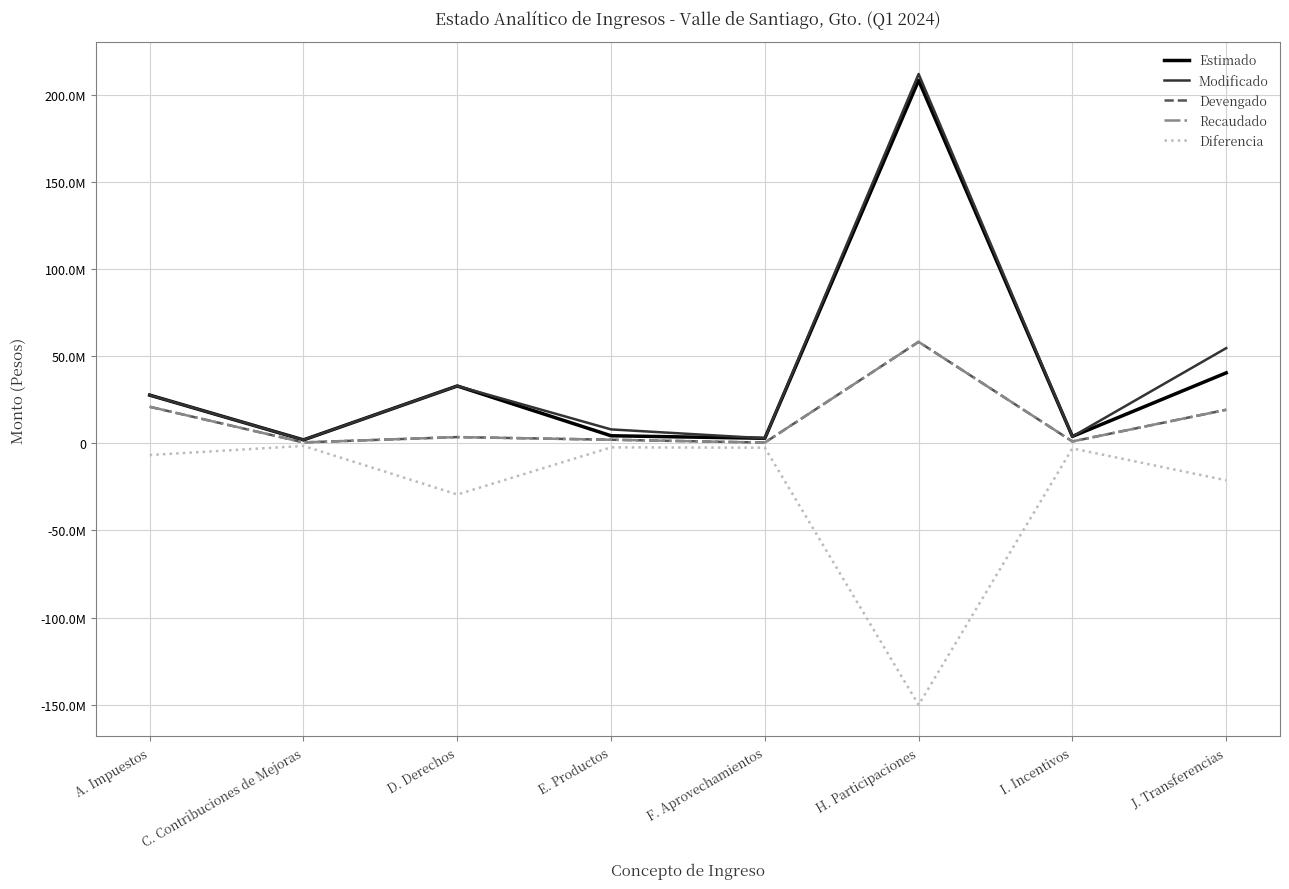

True or false: Modificado has a value of 368730404.8 at H. Participaciones.

False